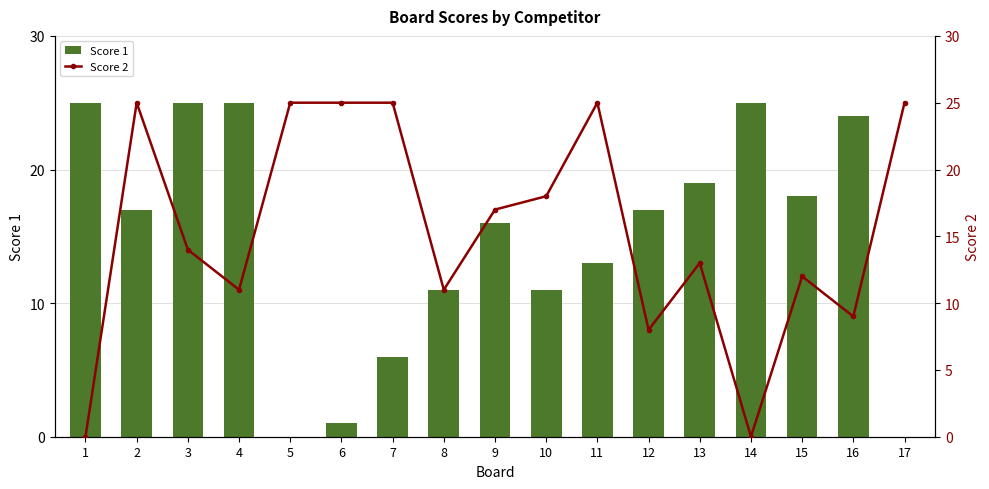

How many distinct data groups are displayed?

2